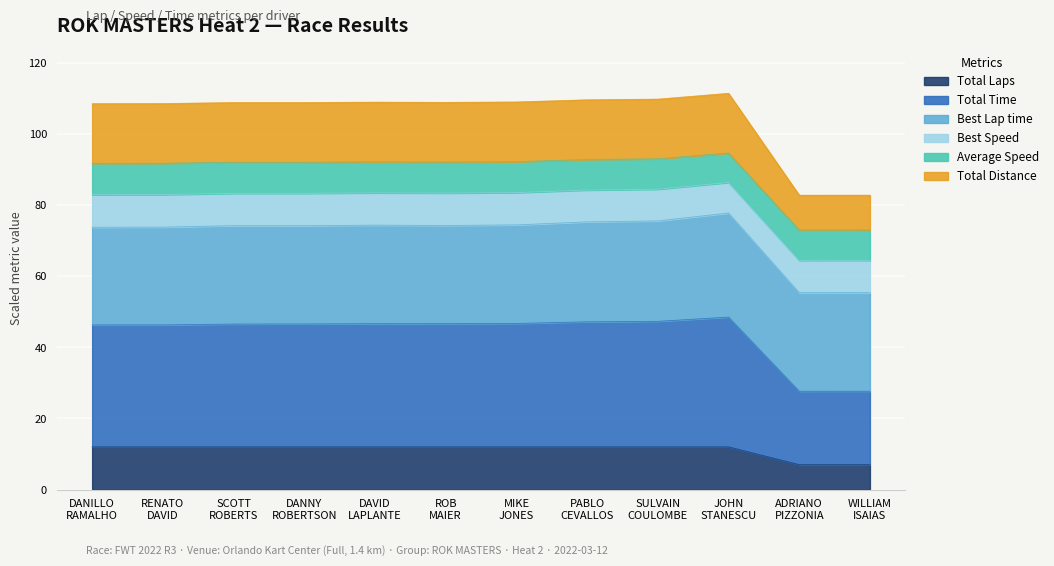

What is the highest value of the Total Laps series?

12.0